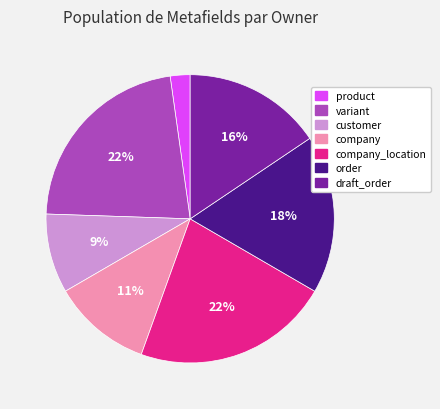

Count the number of slices in the pie.

7